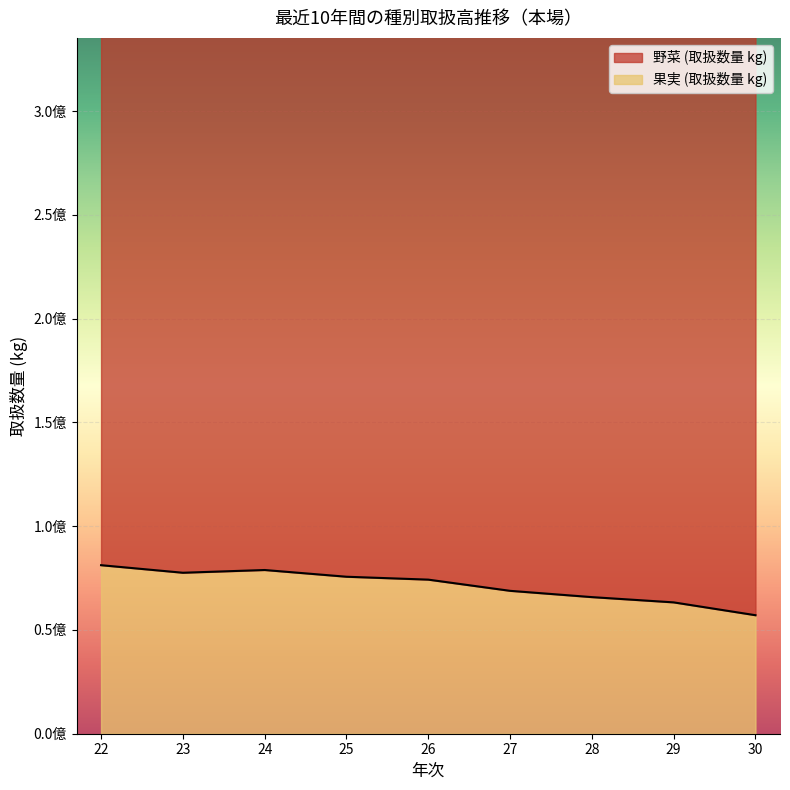

What is the greatest value displayed?

81213281